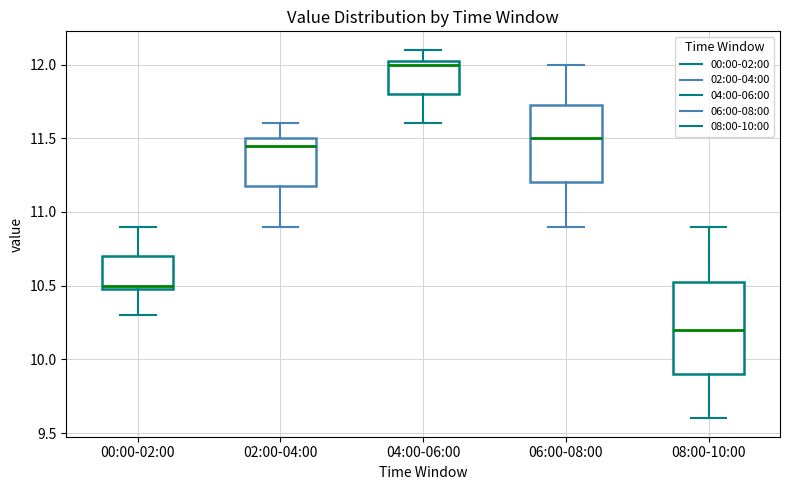

Which box has the lowest median line?

08:00-10:00